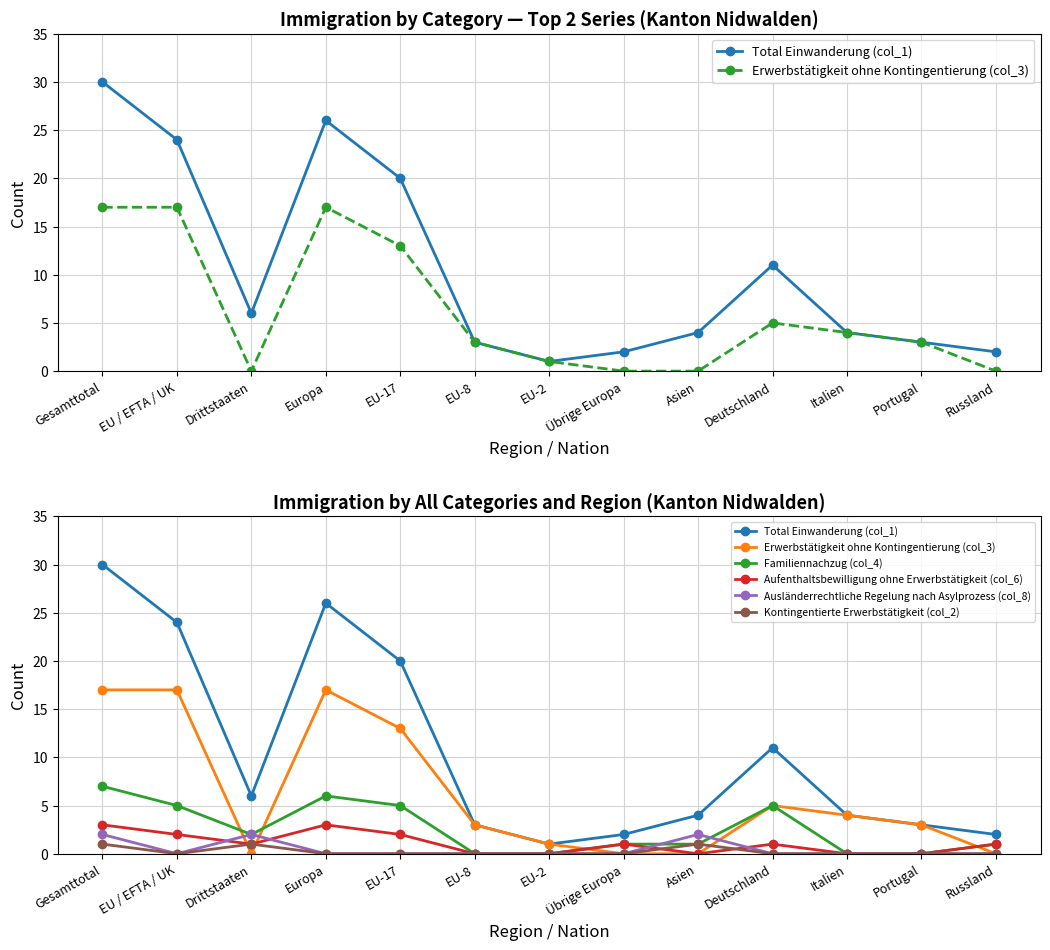

What is the total value across all series at Drittstaaten?

12